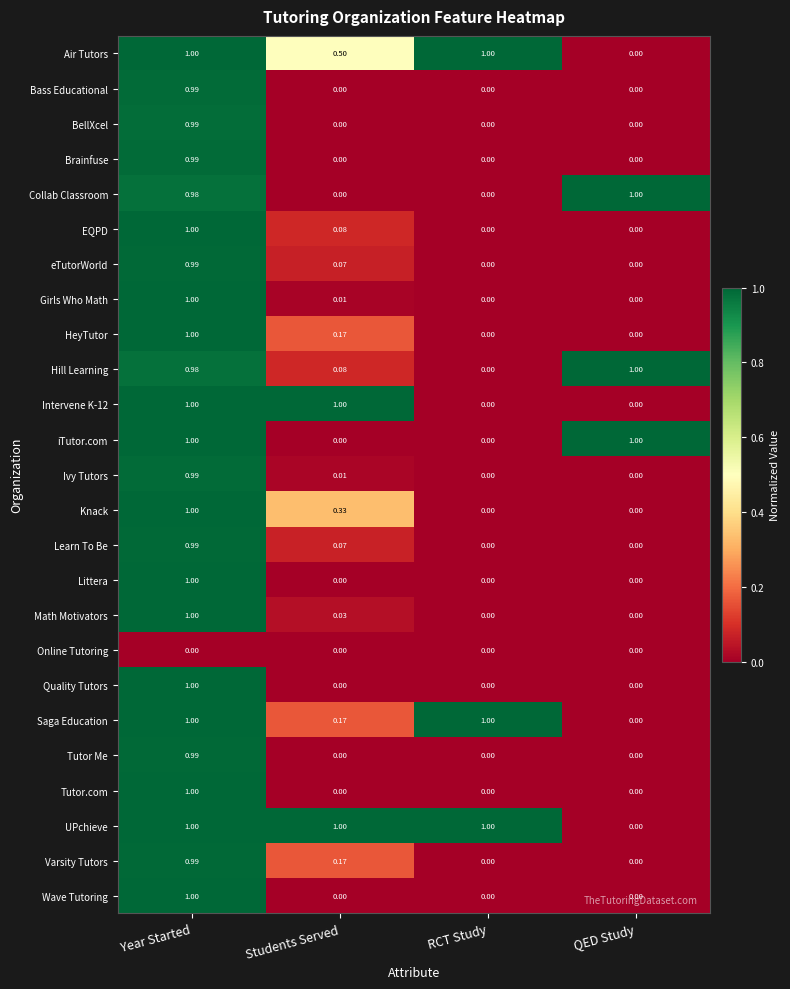

Where is Hill Learning nearest to the value 0?

RCT Study